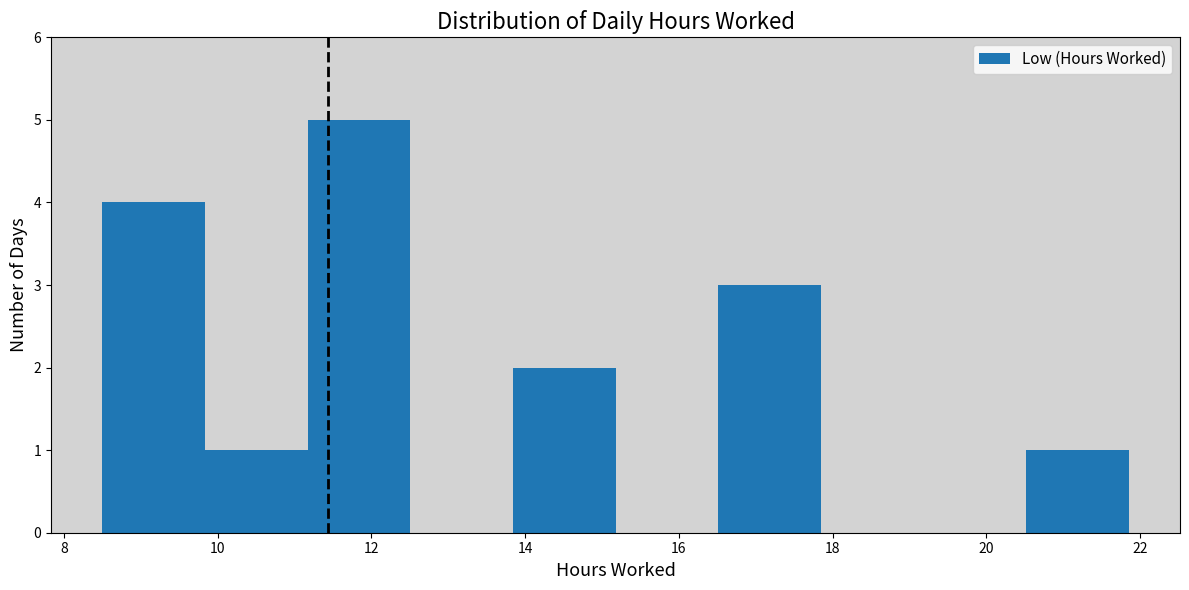

Which range on the x-axis has the tallest bar?

11.2 to 12.6